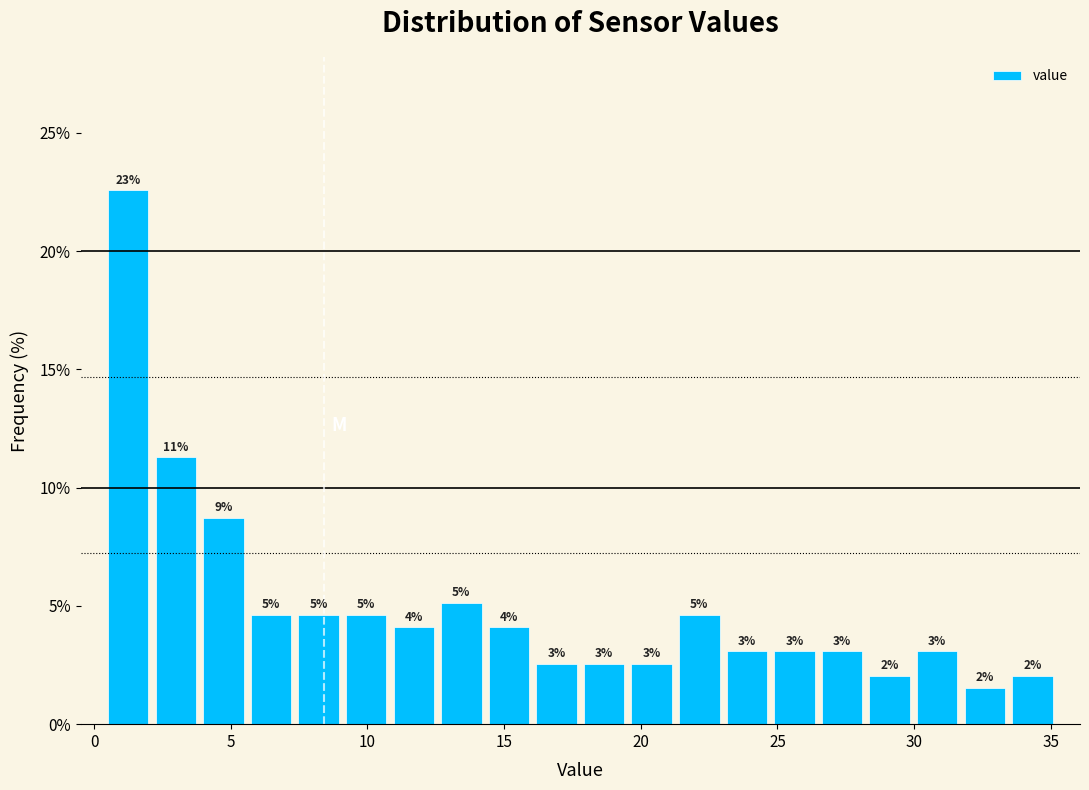

Around what value on the x-axis is the tallest bar? Give the approximate position of its centre, as read against the axis.

1.5